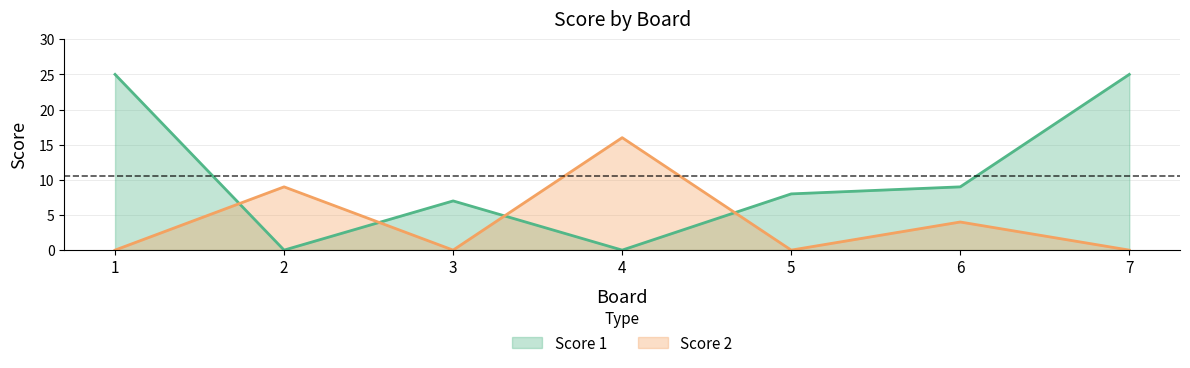

Where do Score 1 and Score 2 first cross each other?

1 and 2